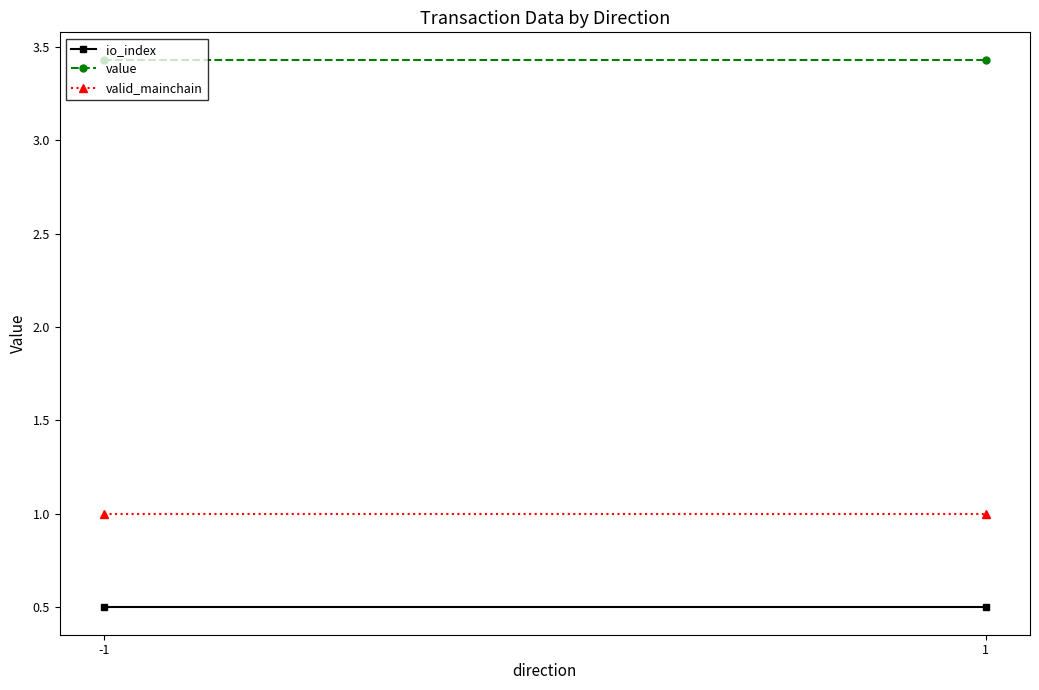

What is the value of the valid_mainchain point at the 2nd from the left?

1.0